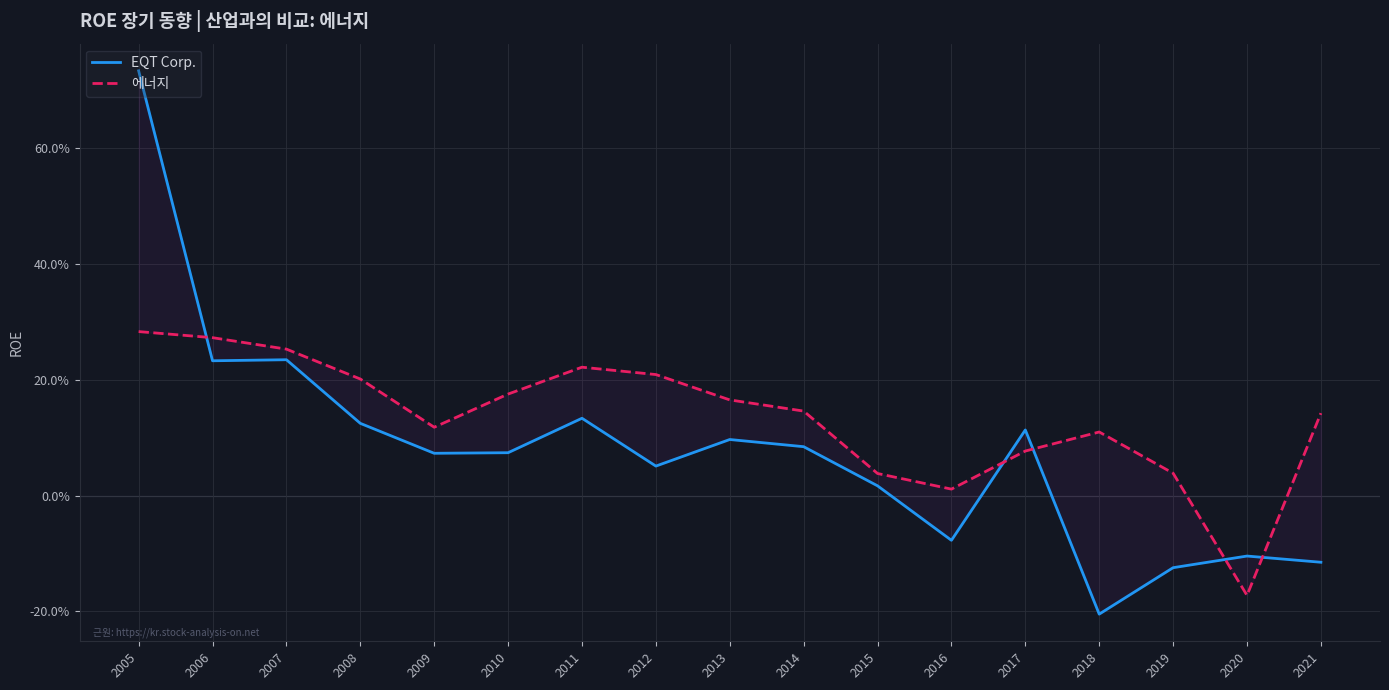

What is the minimum value for EQT Corp.?

-0.2